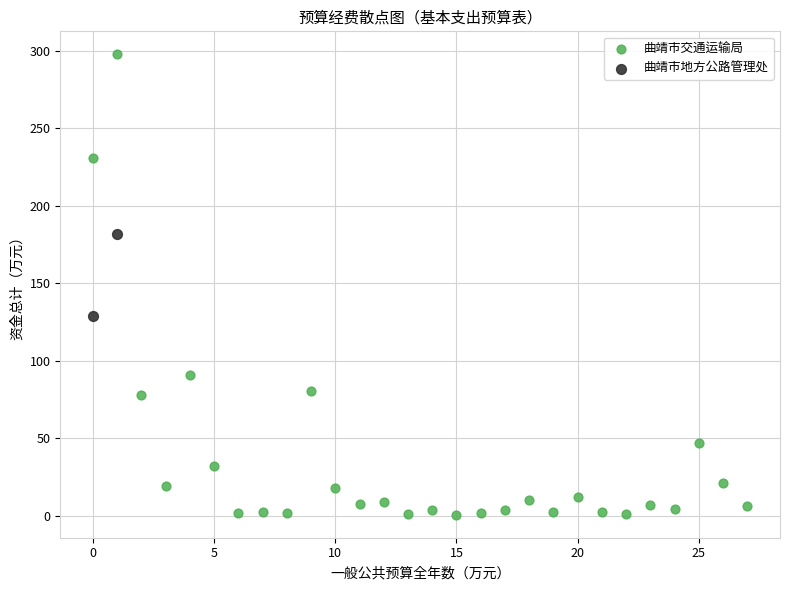

What are all the series names shown in the legend?

曲靖市交通运输局, 曲靖市地方公路管理处